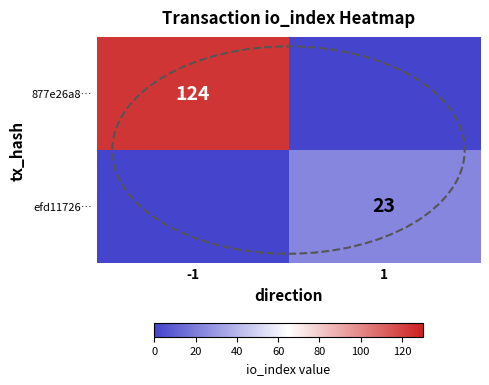

Is it true that 877e26a8… equals 124 at -1?

True